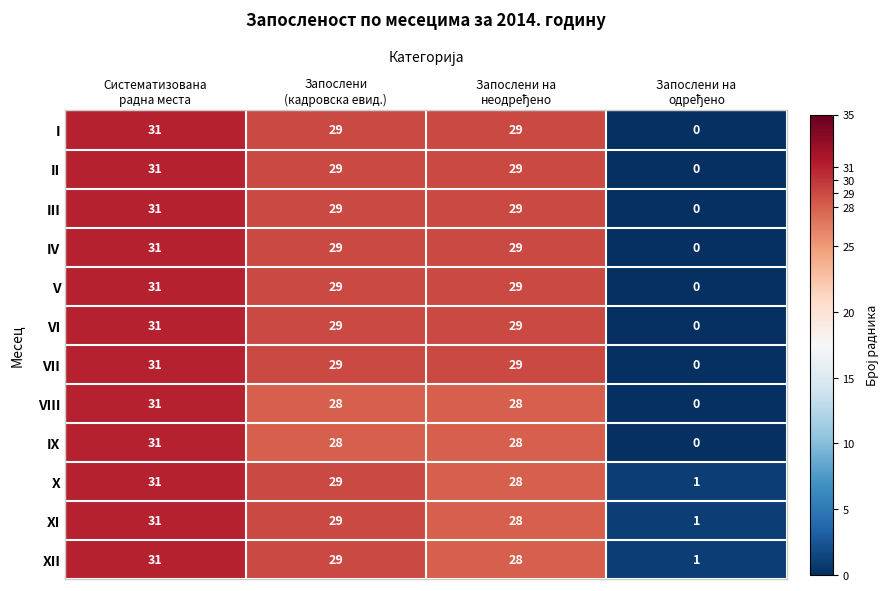

At how many categories does at least one series exceed 2?

3